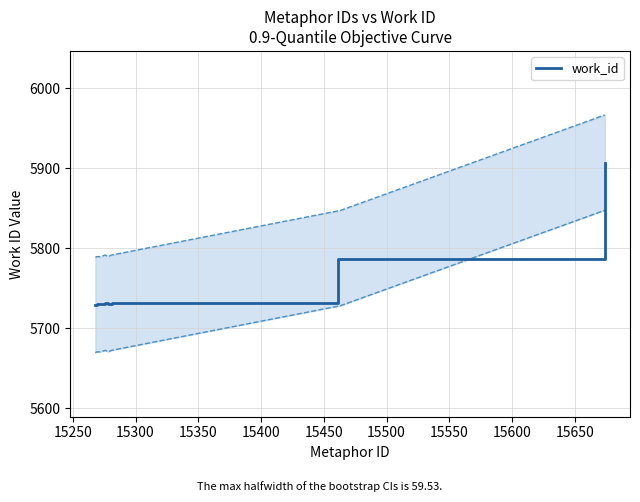

What is the maximum value for work_id?

5907